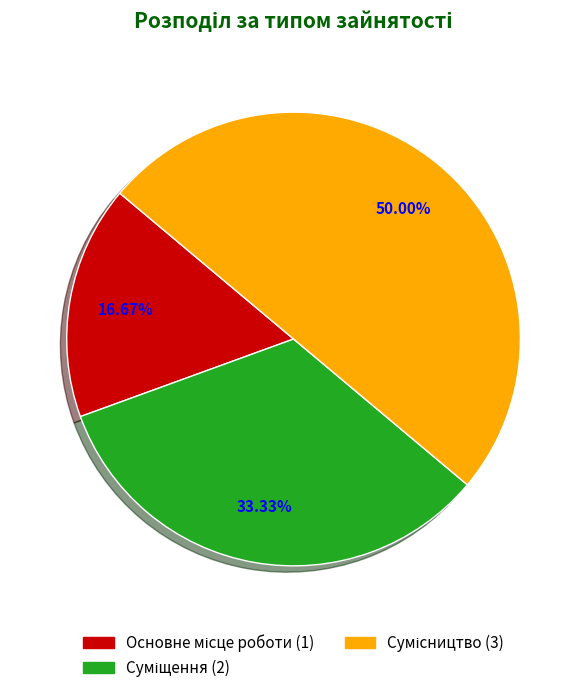

To the nearest percent, what is the difference between the Сумісництво and Суміщення slice percentages?

17%